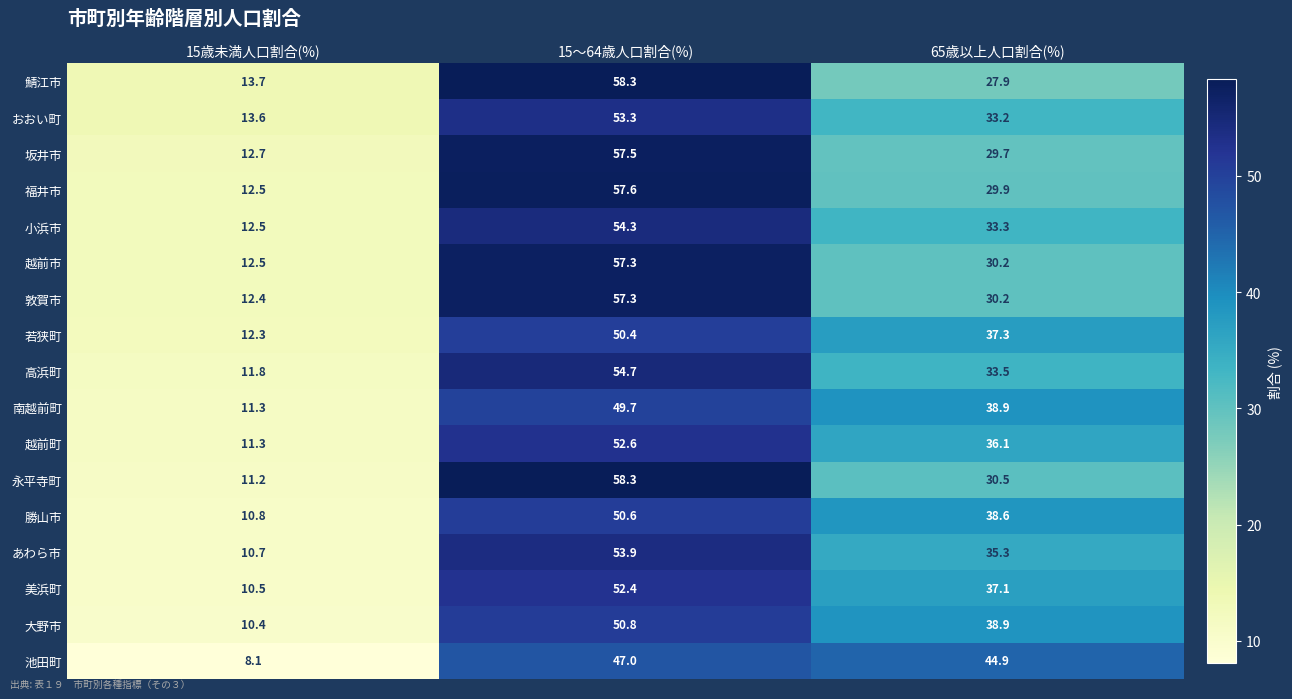

What value does the 小浜市 series have at 65歳以上人口割合(%)?

33.3